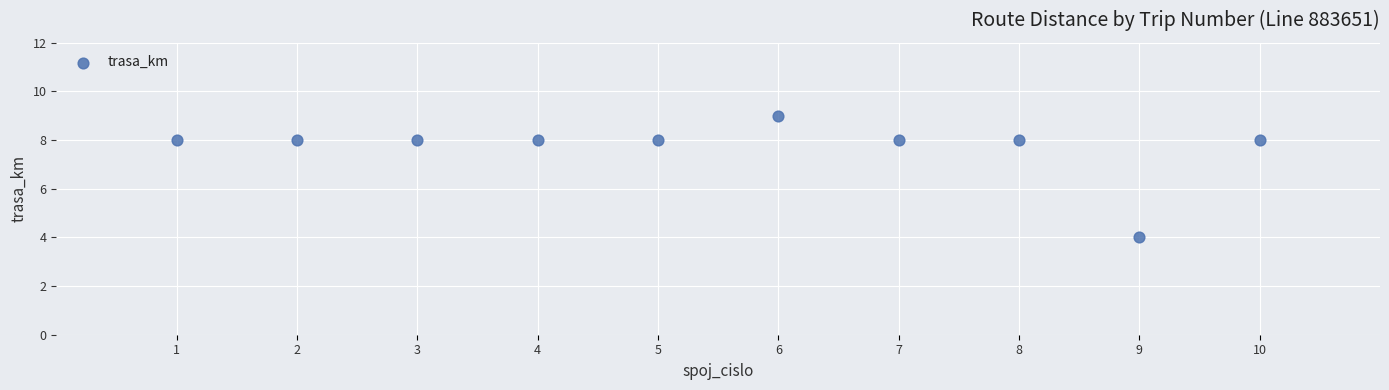

What is the average X value?

6